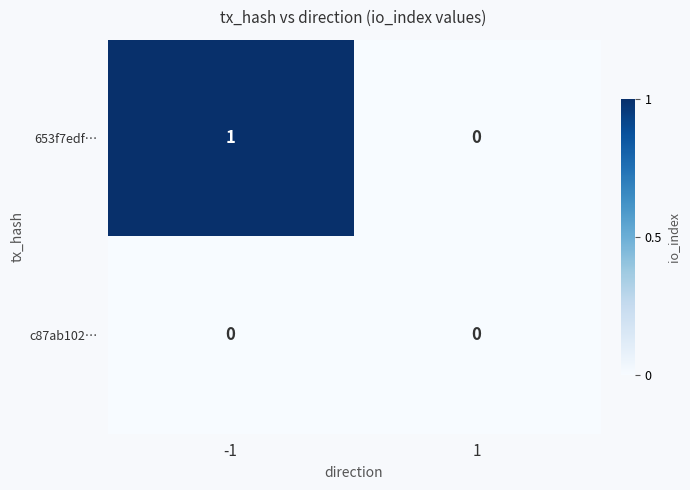

List the series in order of their peak value, lowest first.

c87ab102…, 653f7edf…